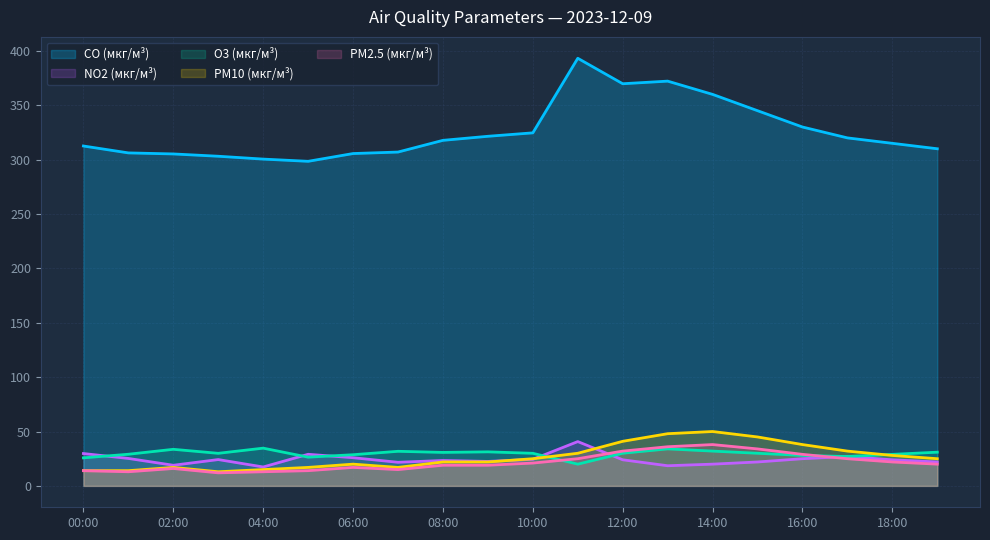

What is the lowest value of the PM10 (мкг/м³) series?

13.0